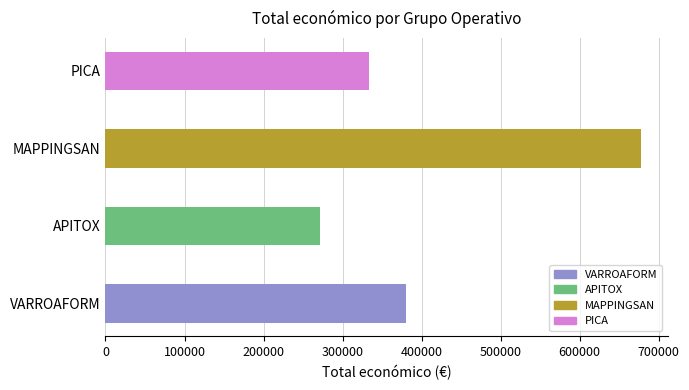

How many values are between 333001 and 677425?

3